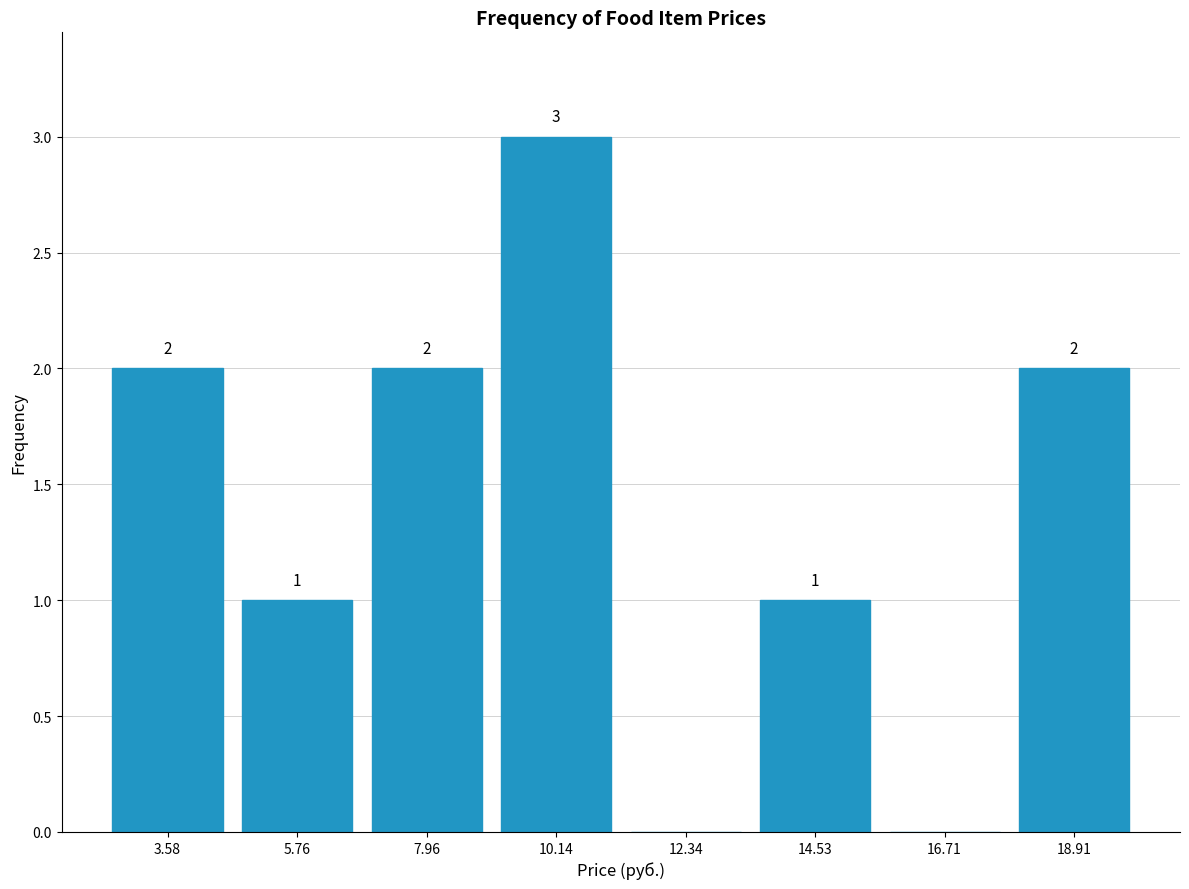

Over which range of the x-axis is the bar tallest?

9.0 to 11.0